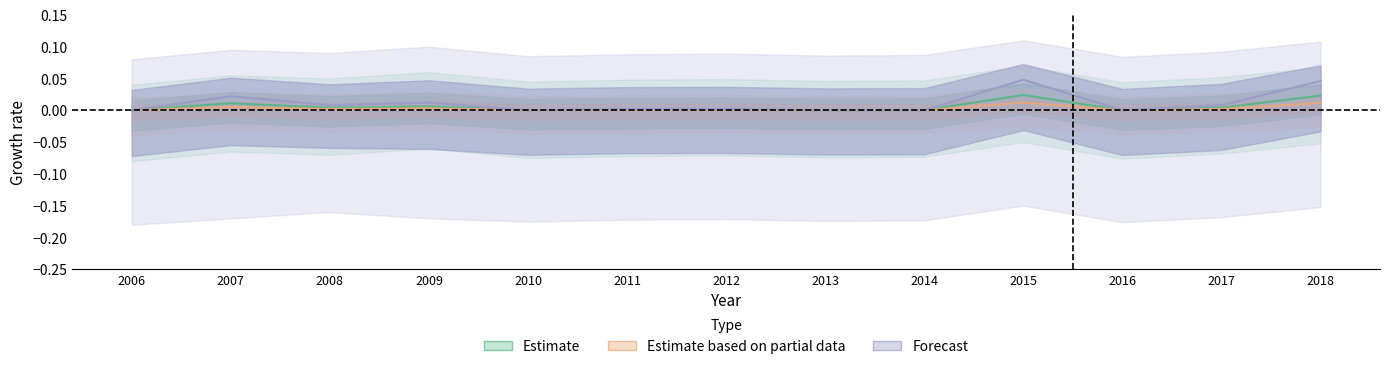

List the series in order of their overall mean, highest first.

Forecast, Estimate, Estimate based on partial data